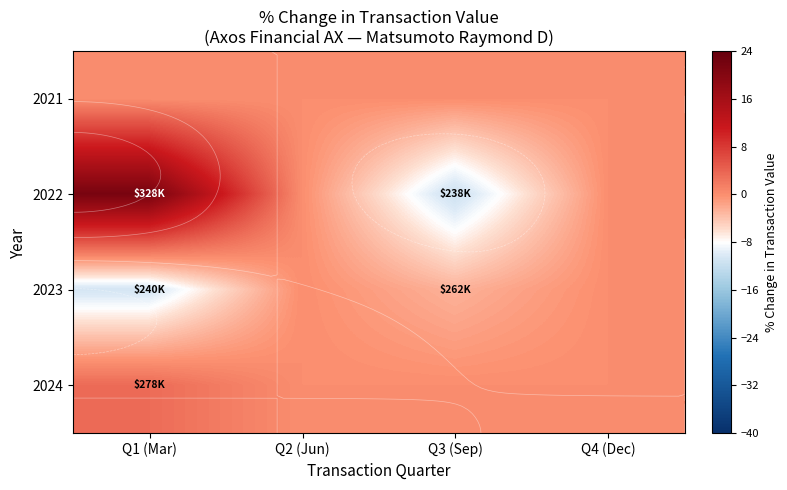

At which label does 2022 first exceed 0?

Q1 (Mar)